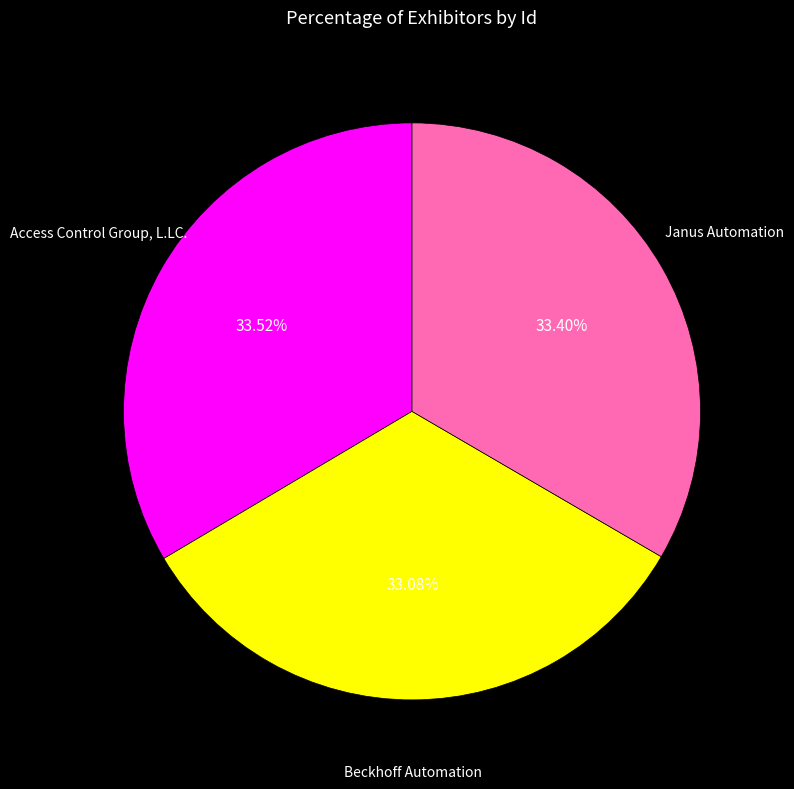

Is it true that Janus Automation is 42% of the pie?

False